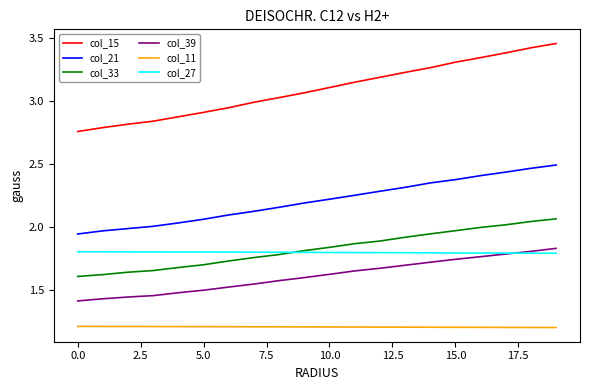

Which series has the largest range (max minus min)?

col_15